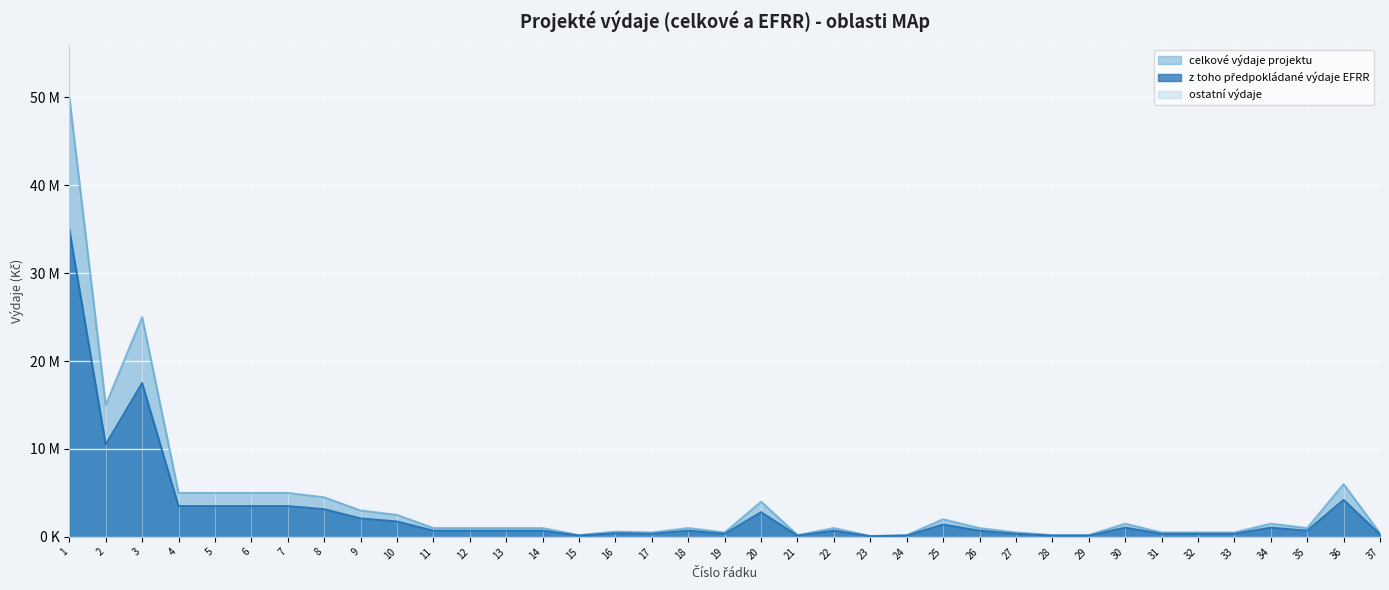

What is the value of the celkove_vydaje point at the 34th from the left?

1500000